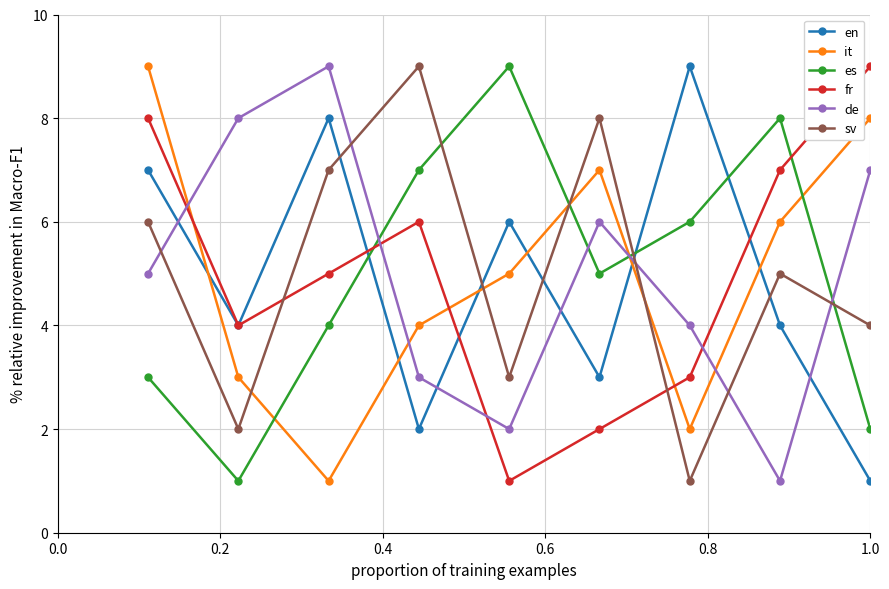

How many times do it and es cross each other?

4